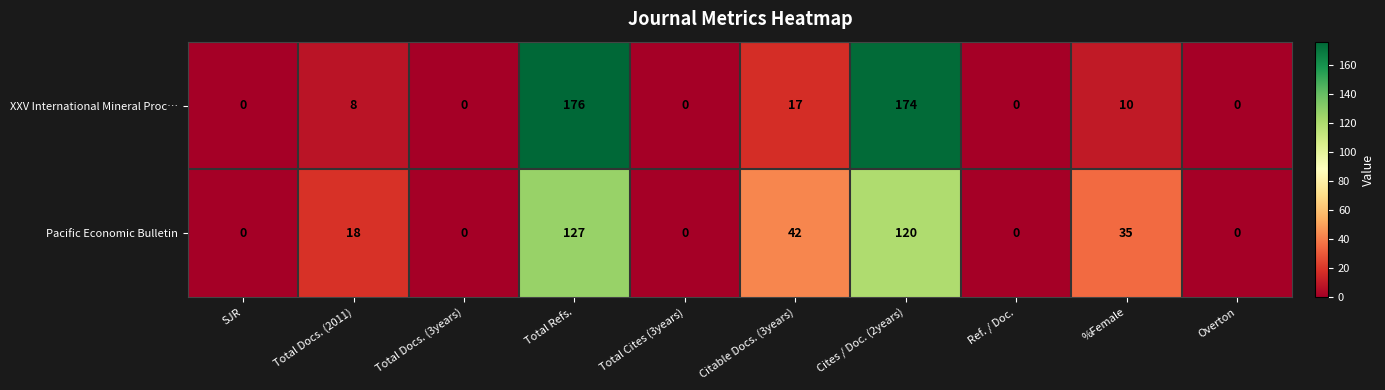

Where is XXV International Mineral Proc… nearest to the value 88?

Citable Docs. (3years)